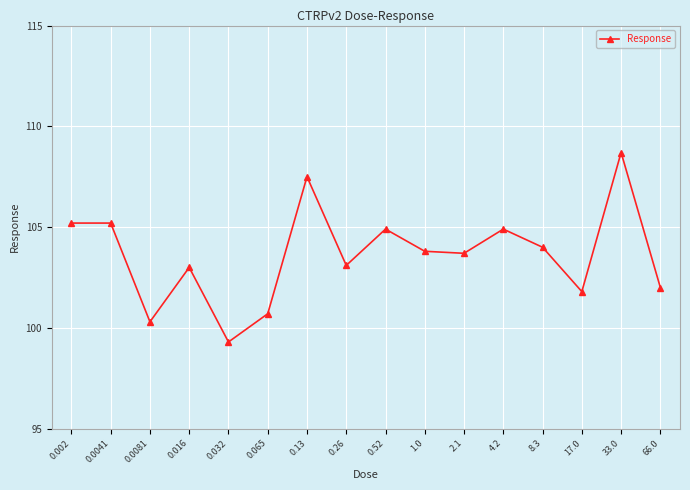

Which category has the highest value across all series?

33.0